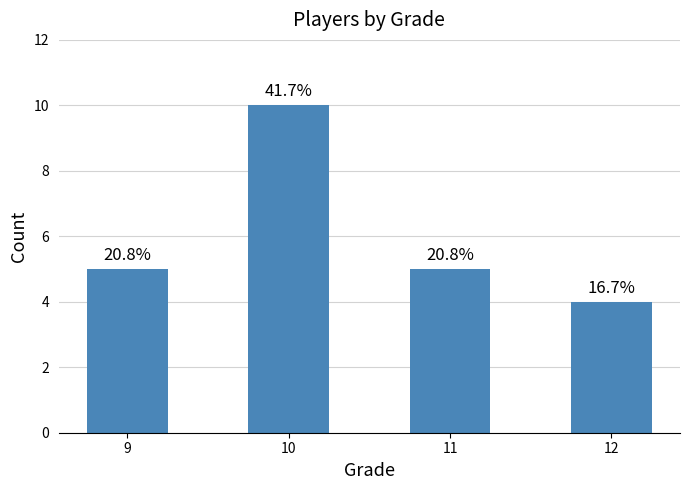

How many bars are there in total?

4